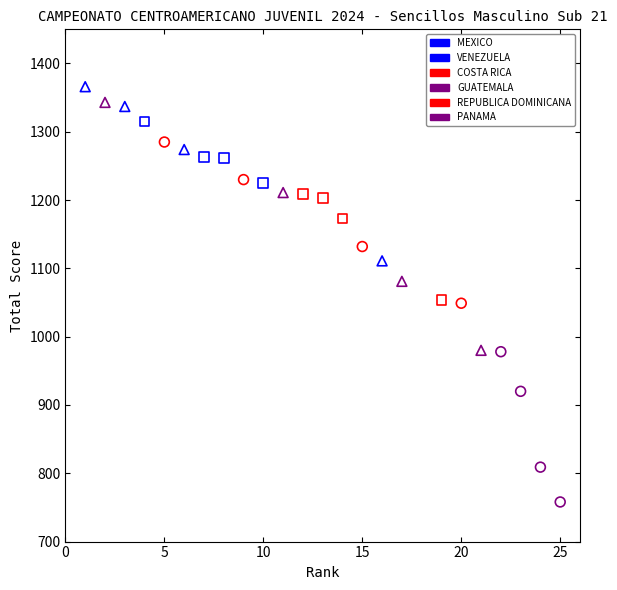

Which series has the widest spread of Y values?

GUATEMALA